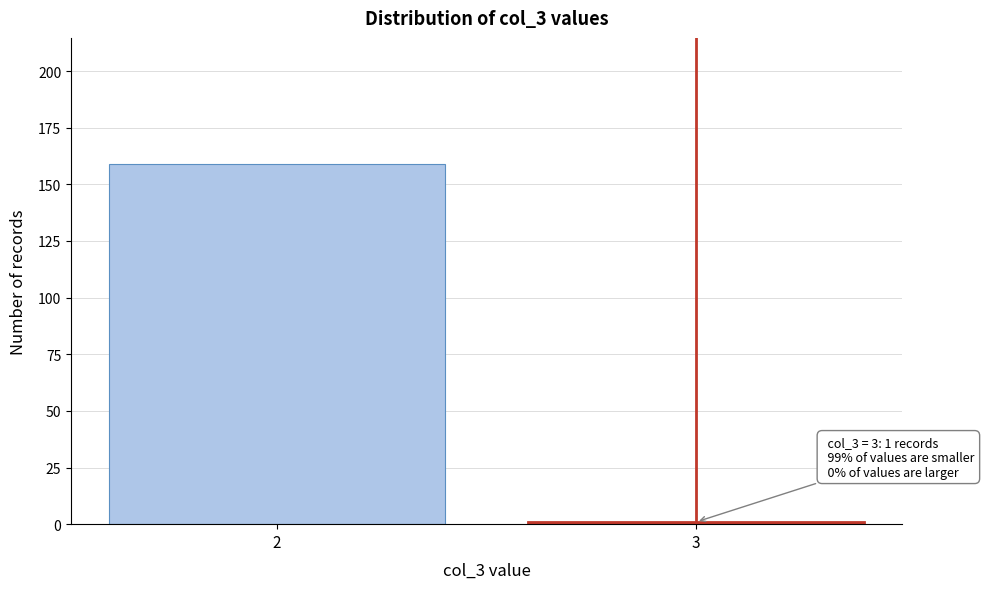

Reading right to left, what are all the values shown in this chart?

1	159